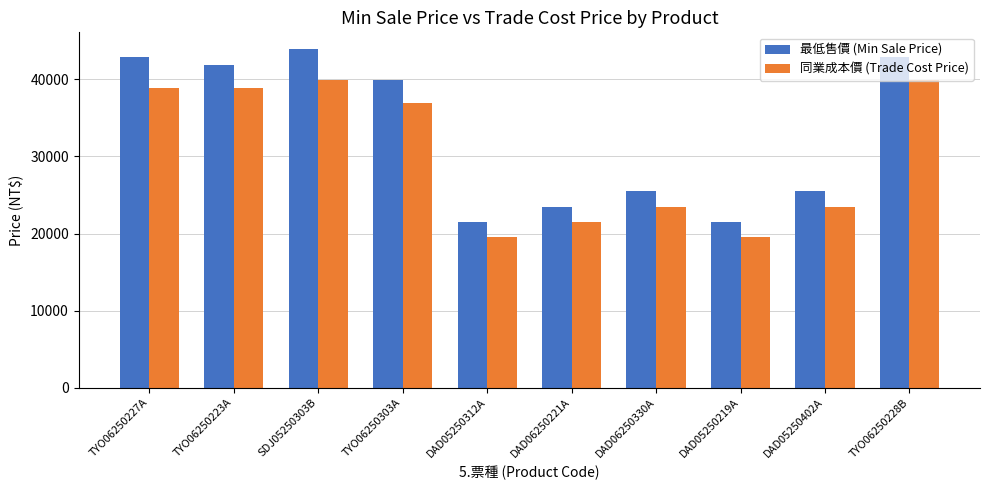

Where does the 同業成本價 (Trade Cost Price) series first go above 36900?

TYO06250227A